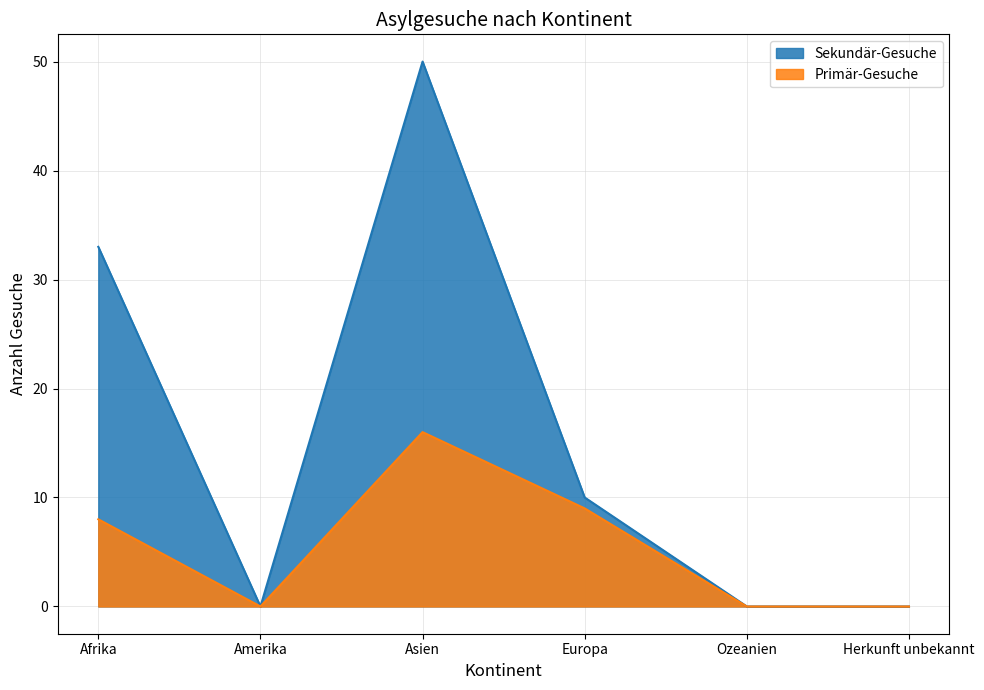

What is the approximate value of Sekundär-Gesuche at Afrika, to the nearest 10?

30